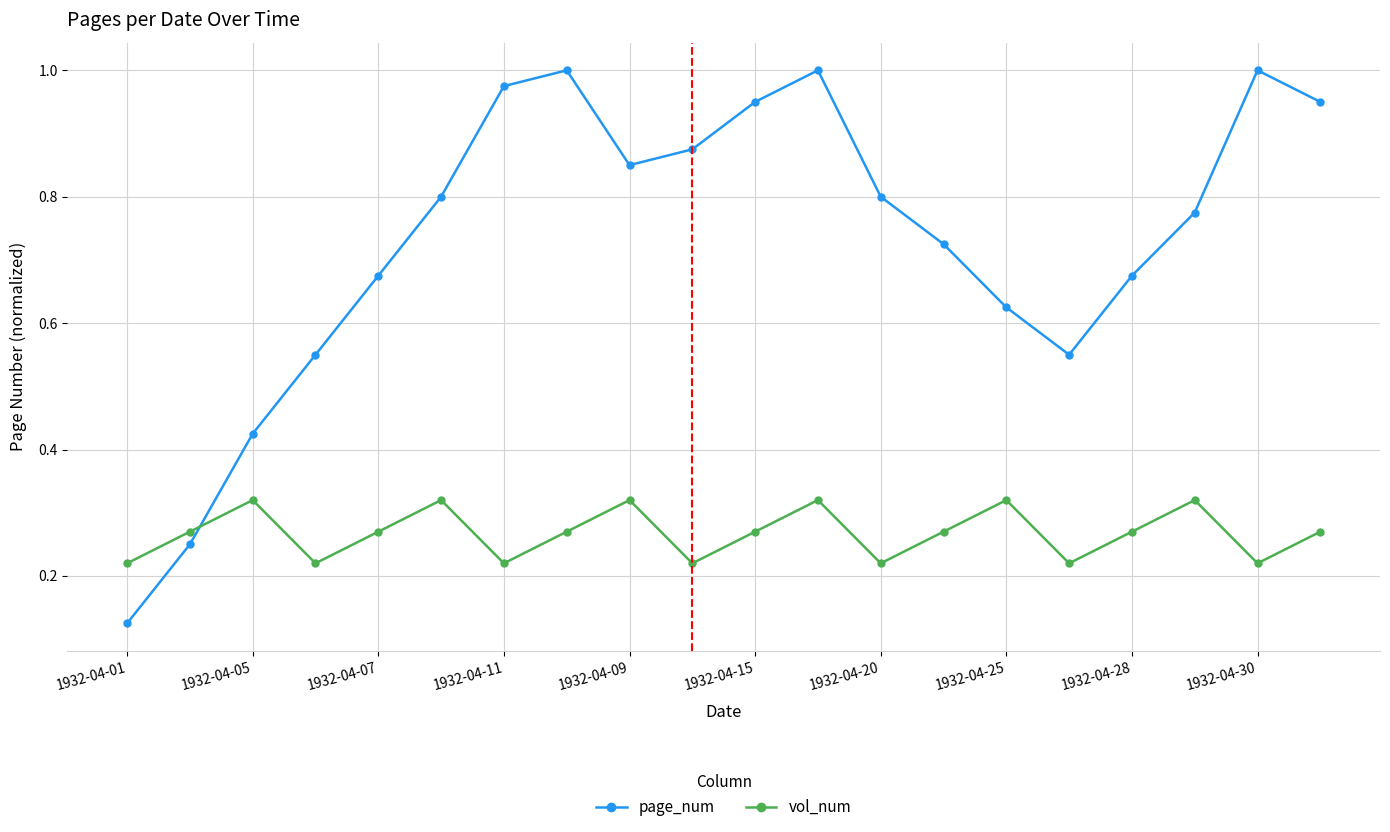

Which series has the largest range (max minus min)?

page_num